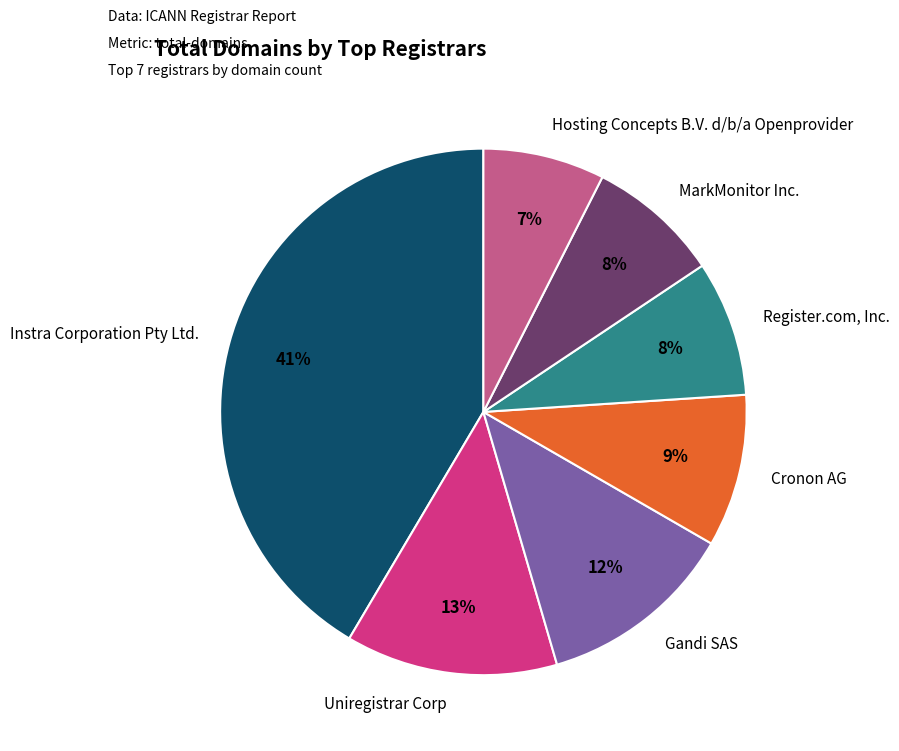

Approximately how many times larger is the value at MarkMonitor Inc. compared to Instra Corporation Pty Ltd.?

0.2